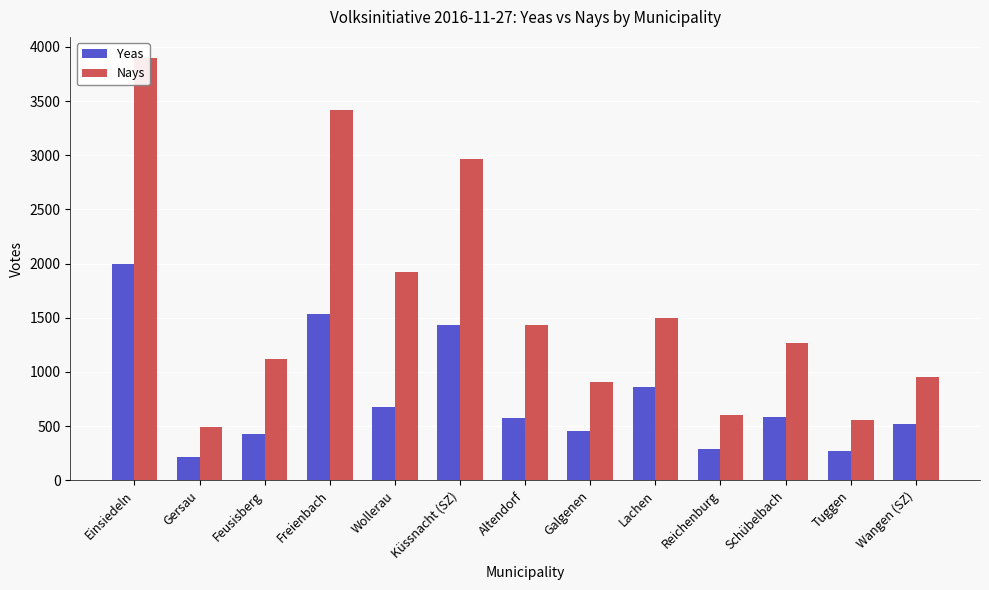

What is the sum of all Yeas values?

9836